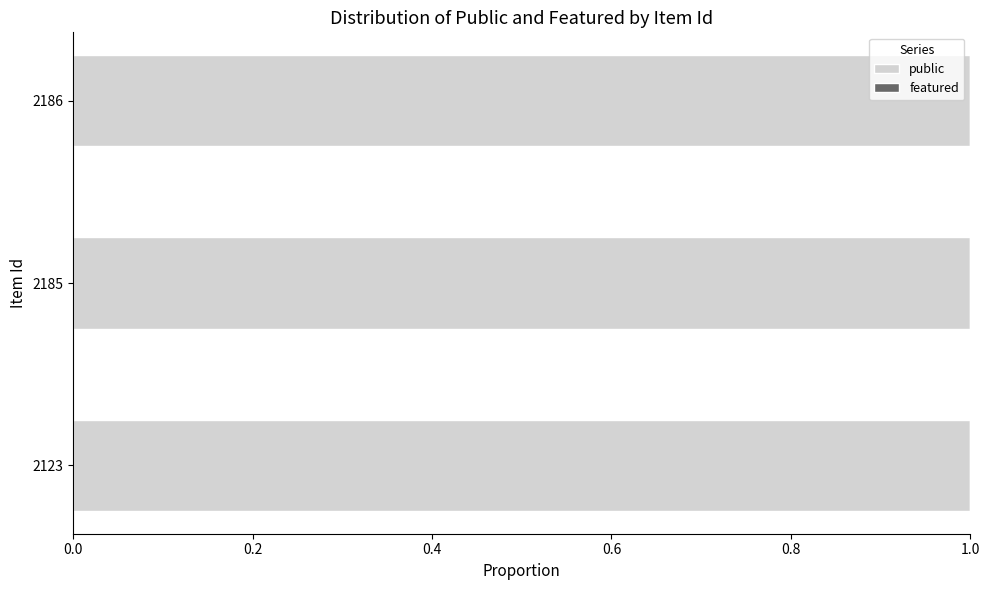

Reading left to right, extract all data points from this chart.

public: 2123=1	2185=1	2186=1
featured: 2123=0	2185=0	2186=0